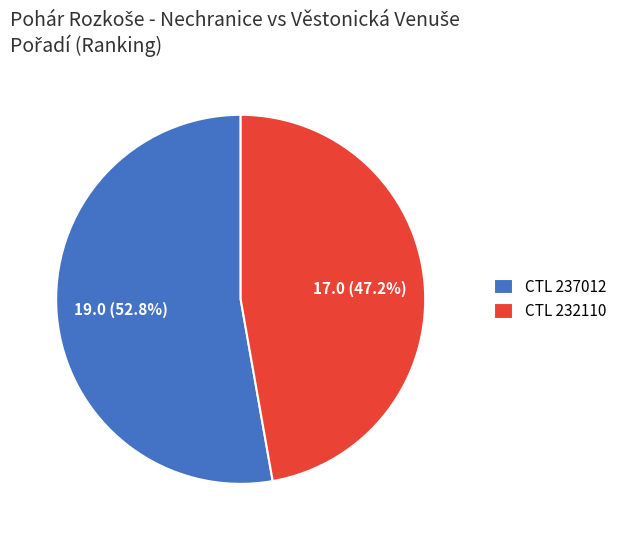

Approximately how many times larger is the value at CTL 232110 compared to CTL 237012?

0.9